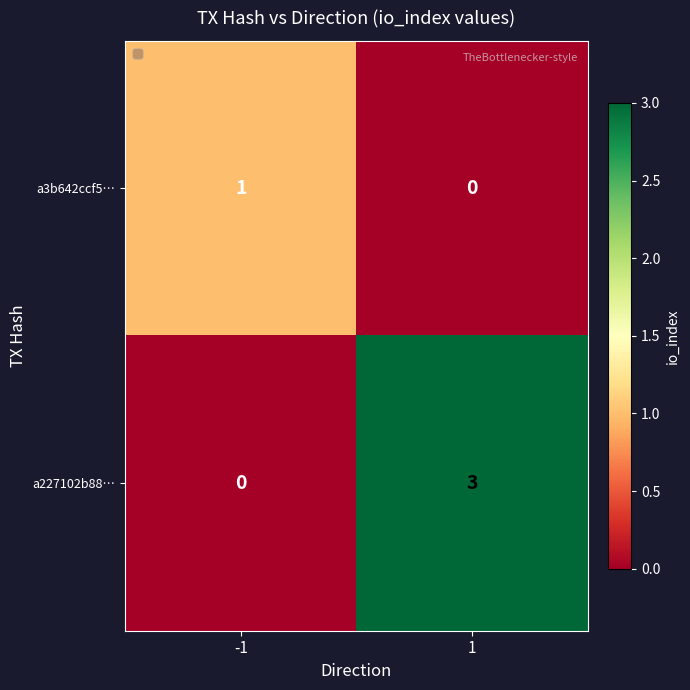

Reading left to right, list all the values displayed in this chart.

a3b642ccf5…: -1=1	1=0
a227102b88…: -1=0	1=3